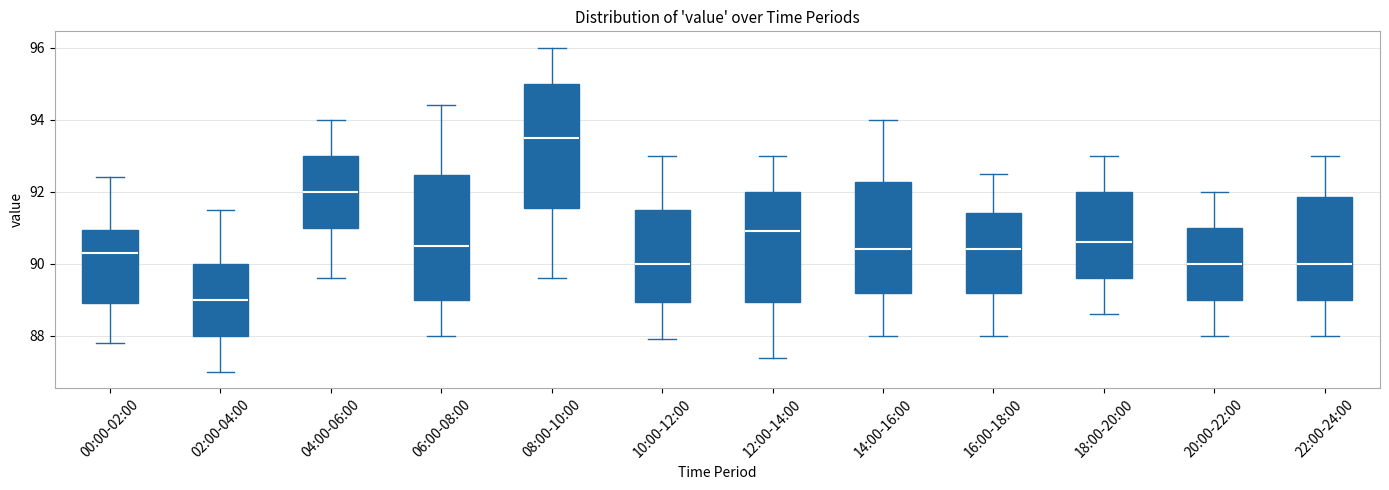

Reading left to right, read every box against the y-axis: the position of its median line, the range the box covers, and the ends of its whiskers. The values are not printed on the chart, so give them approximately, as read against the axis.

00:00-02:00: median 90.4, box 89.0 to 91.0, whiskers 87.8 to 92.4
02:00-04:00: median 89.0, box 88.0 to 90.0, whiskers 87.0 to 91.6
04:00-06:00: median 92.0, box 91.0 to 93.0, whiskers 89.6 to 94.0
06:00-08:00: median 90.6, box 89.0 to 92.4, whiskers 88.0 to 94.4
08:00-10:00: median 93.6, box 91.6 to 95.0, whiskers 89.6 to 96.0
10:00-12:00: median 90.0, box 89.0 to 91.6, whiskers 88.0 to 93.0
12:00-14:00: median 91.0, box 89.0 to 92.0, whiskers 87.4 to 93.0
14:00-16:00: median 90.4, box 89.2 to 92.2, whiskers 88.0 to 94.0
16:00-18:00: median 90.4, box 89.2 to 91.4, whiskers 88.0 to 92.6
18:00-20:00: median 90.6, box 89.6 to 92.0, whiskers 88.6 to 93.0
20:00-22:00: median 90.0, box 89.0 to 91.0, whiskers 88.0 to 92.0
22:00-24:00: median 90.0, box 89.0 to 91.8, whiskers 88.0 to 93.0